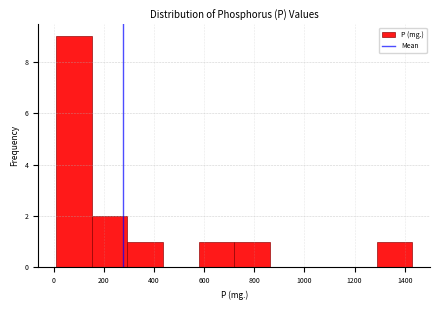

What is the height of the bar covering 1280 to 1440 on the x-axis? Neither the bar edges nor the heights are printed on the chart, so give them approximately, as read against the axes.

1